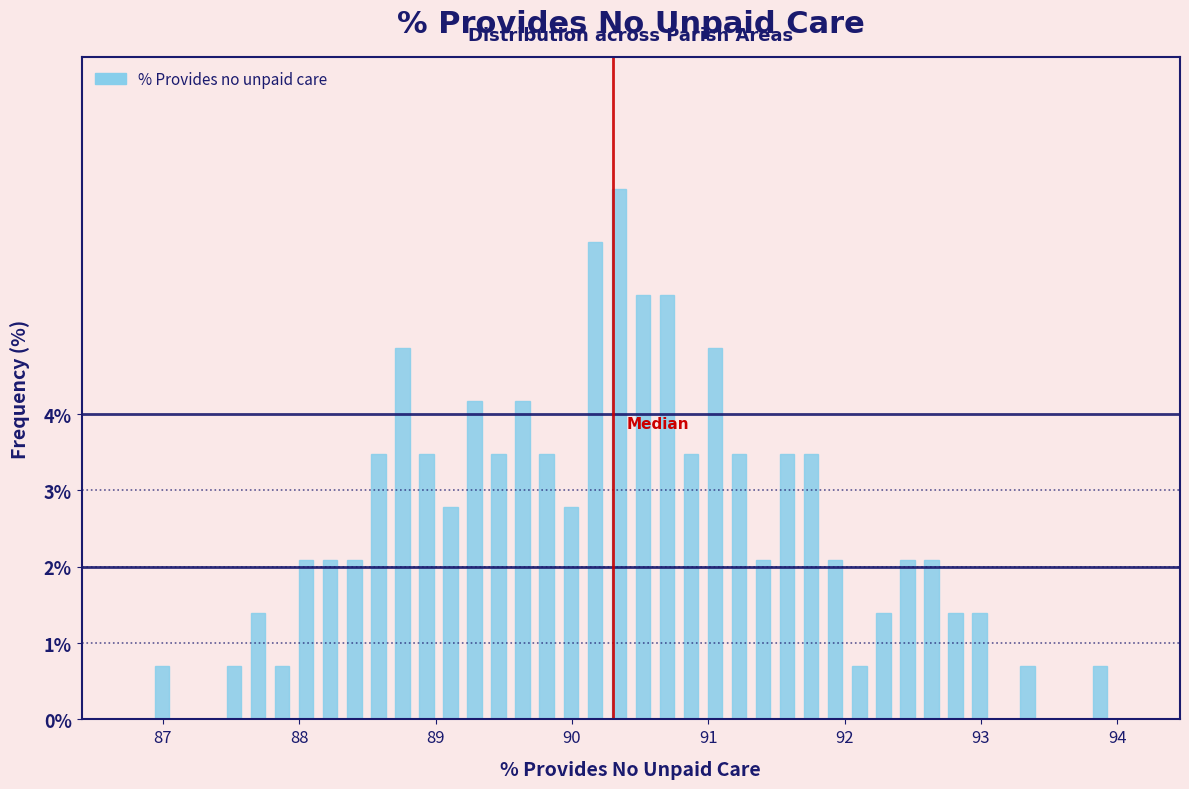

Around what value on the x-axis is the tallest bar? Give the approximate position of its centre, as read against the axis.

90.3